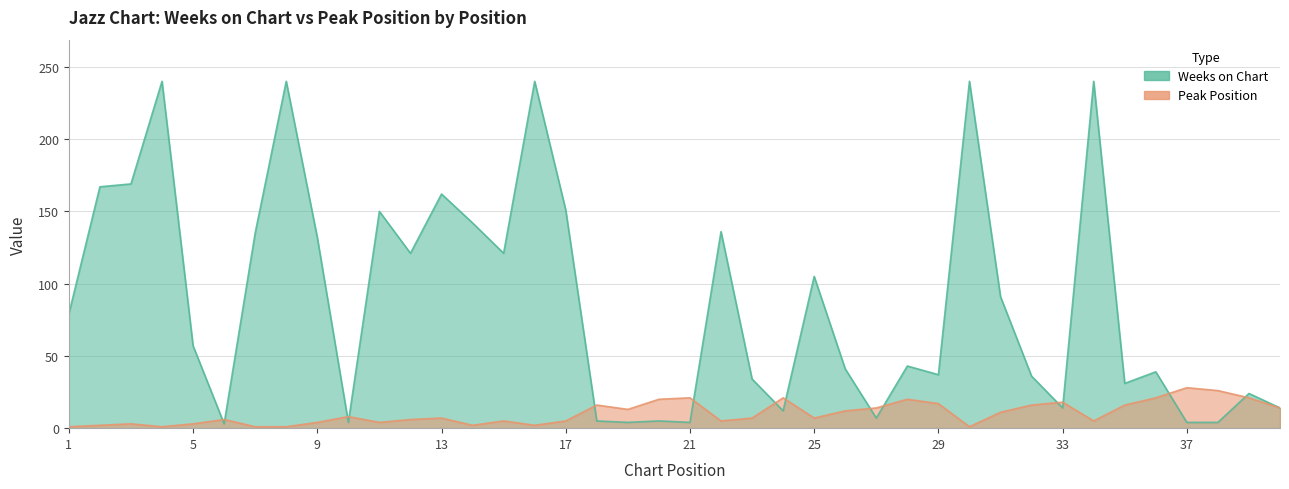

Reading right to left, list all the values displayed in this chart.

Weeks on Chart: 40=14	39=24	38=4	37=4	36=39	35=31	34=240	33=14	32=36	31=91	30=240	29=37	28=43	27=7	26=41	25=105	24=12	23=34	22=136	21=4	20=5	19=4	18=5	17=151	16=240	15=121	14=142	13=162	12=121	11=150	10=4	9=132	8=240	7=135	6=3	5=57	4=240	3=169	2=167	1=79
Peak Position: 40=14	39=21	38=26	37=28	36=21	35=16	34=5	33=18	32=16	31=11	30=1	29=17	28=20	27=14	26=12	25=7	24=21	23=7	22=5	21=21	20=20	19=13	18=16	17=5	16=2	15=5	14=2	13=7	12=6	11=4	10=8	9=4	8=1	7=1	6=6	5=3	4=1	3=3	2=2	1=1